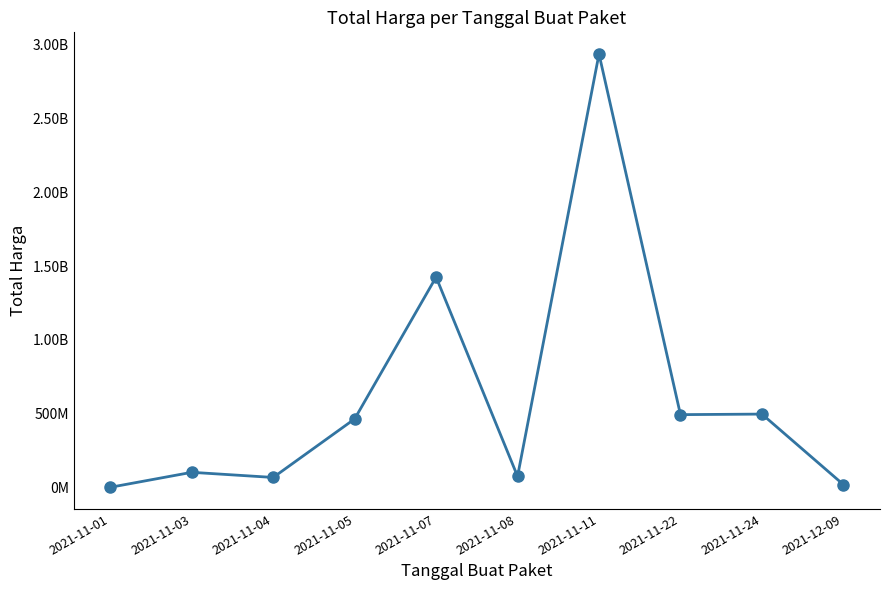

The chart shows a value of 111748383 at 2021-11-08. True or false?

False